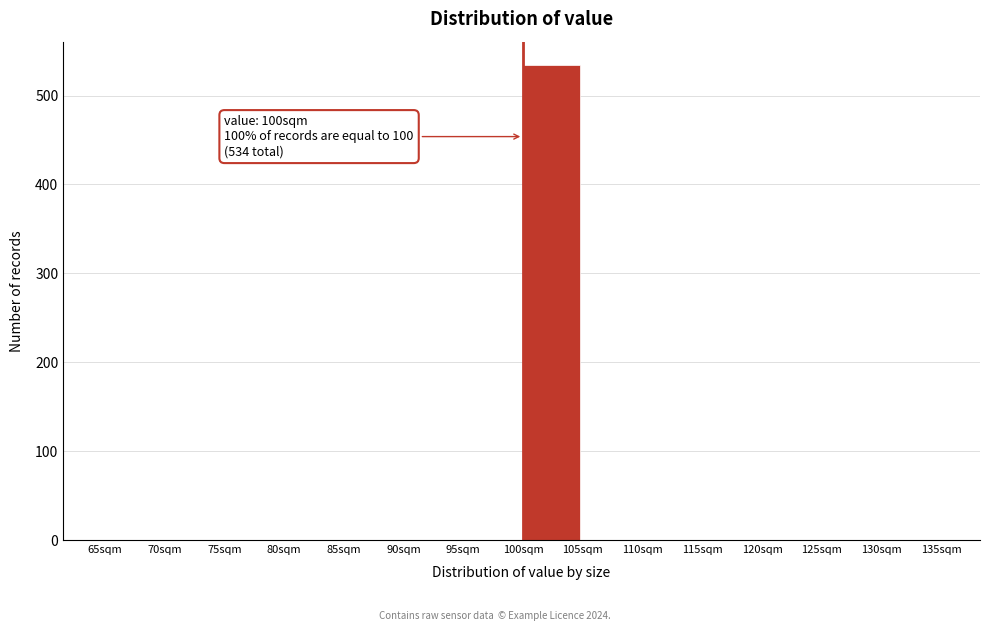

Over which range of the x-axis is the bar tallest?

100 to 105